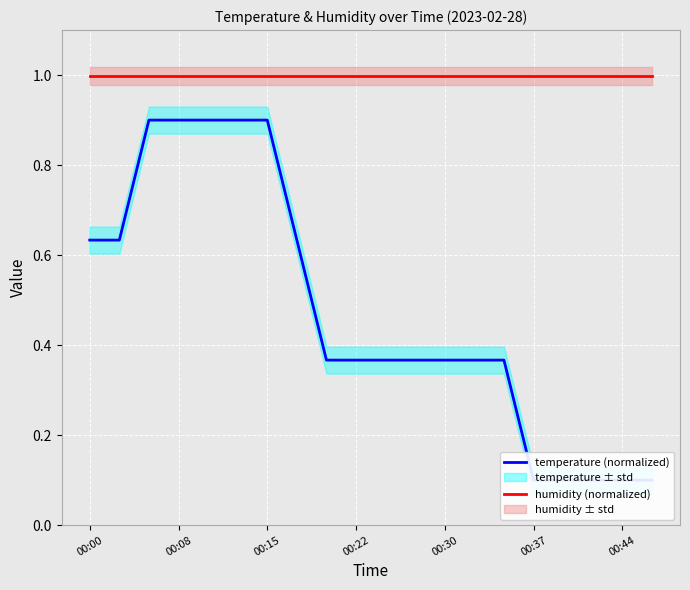

What is the label of the 17th point from the left?

16